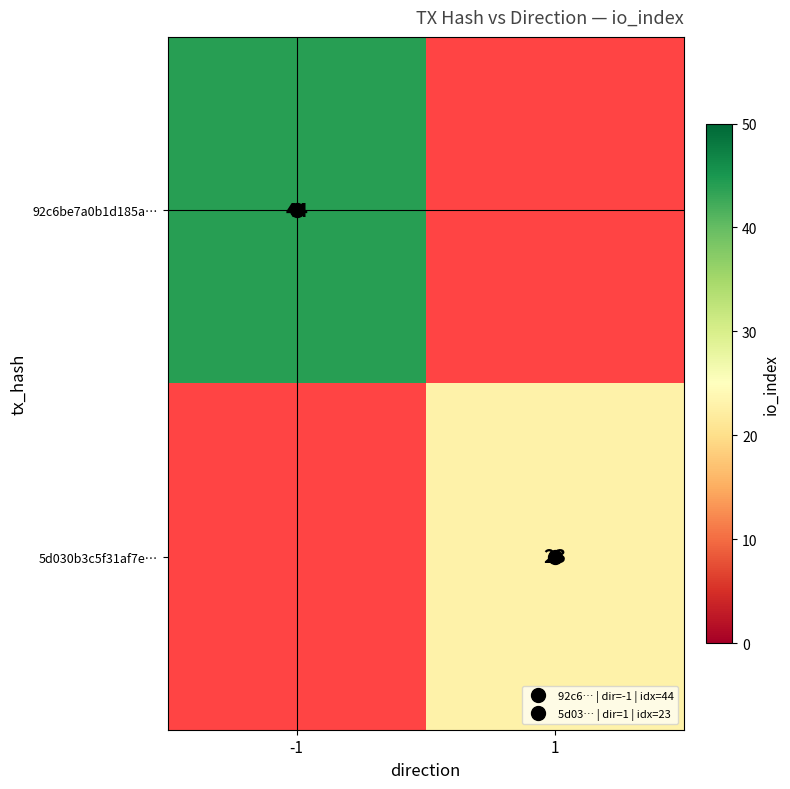

Which series has the largest range (max minus min)?

92c6be7a0b1d185a…